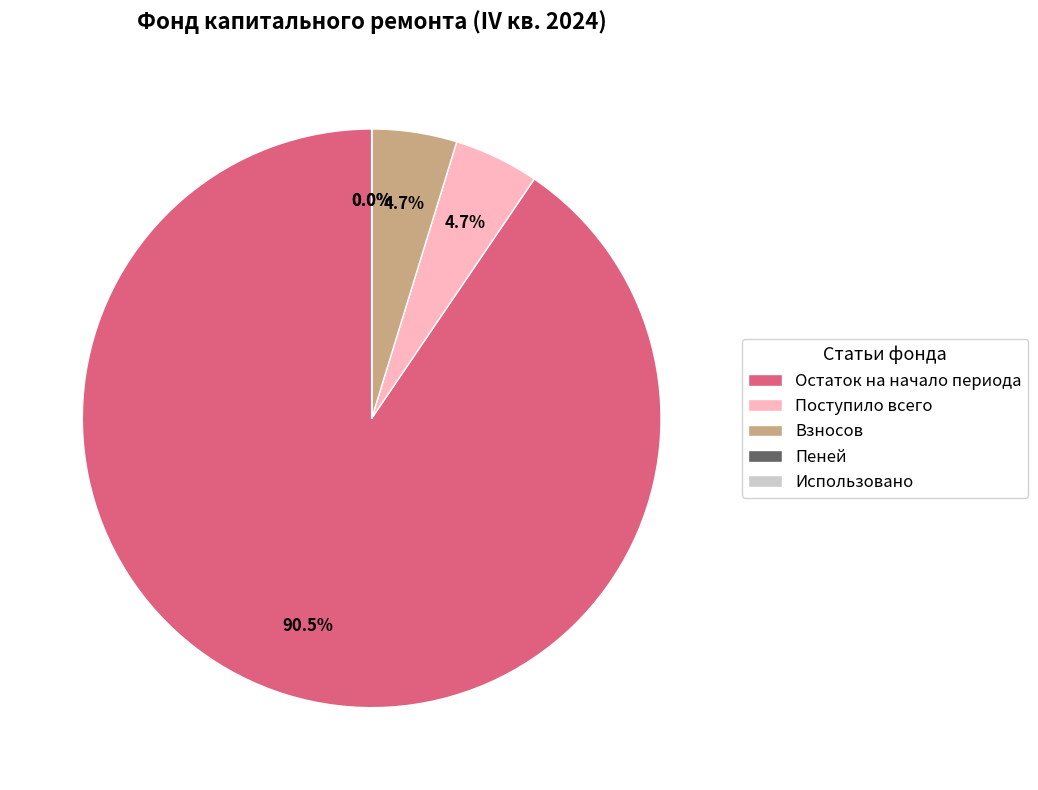

Does Пеней represent more than half of the total?

No